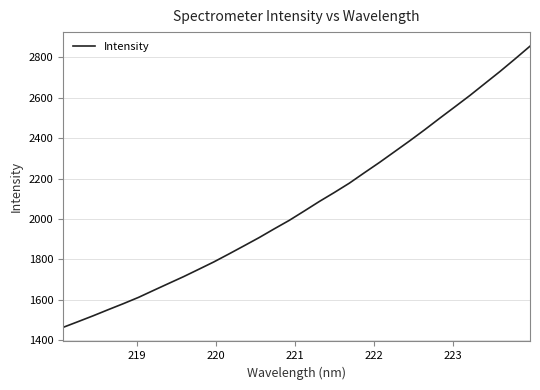

What is the minimum value shown in the chart?

1463.8